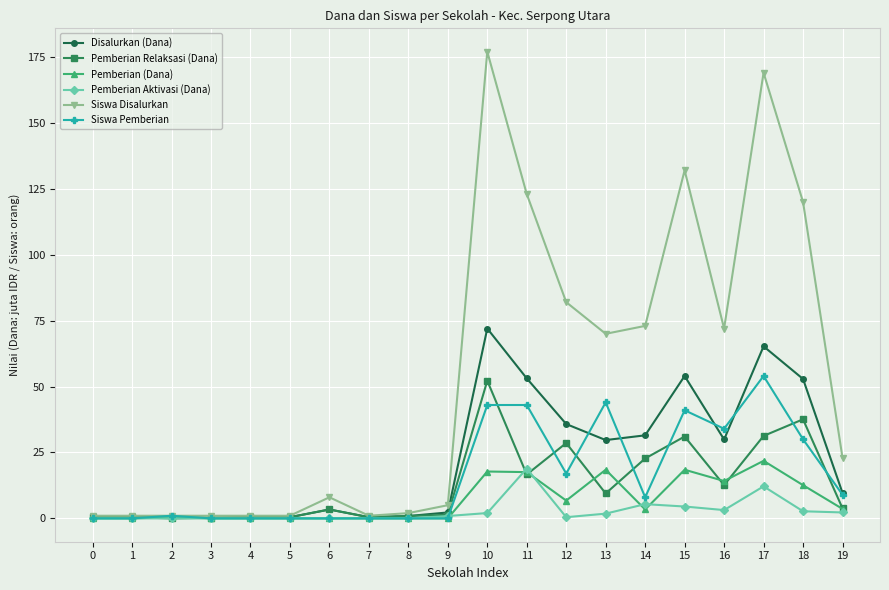

Which series has the largest total across all categories?

Siswa Disalurkan